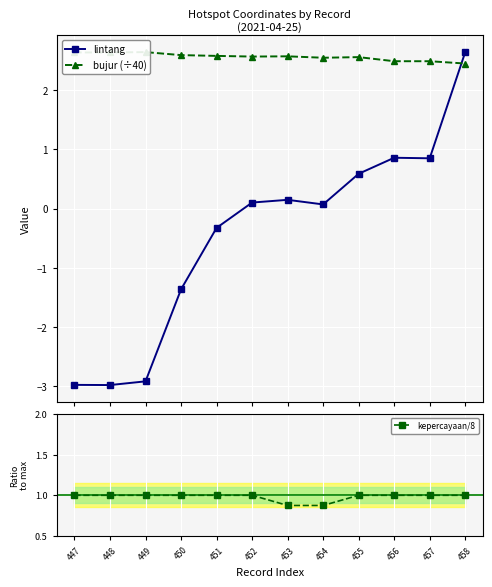

How many kepercayaan/8 values are between 1 and 2?

10